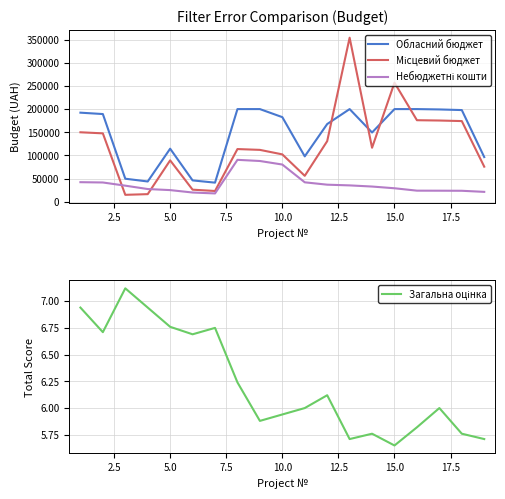

The value of Обласний бюджет at 15.0 is 200000.0. True or false?

True